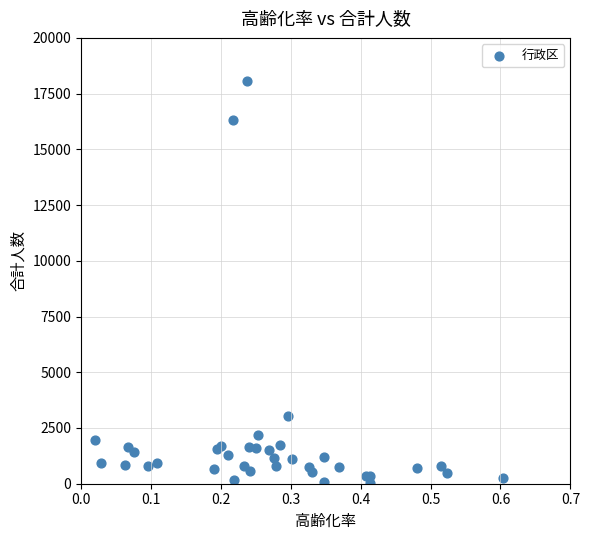

What Y value in the scatter plot is closest to 9048?

3047